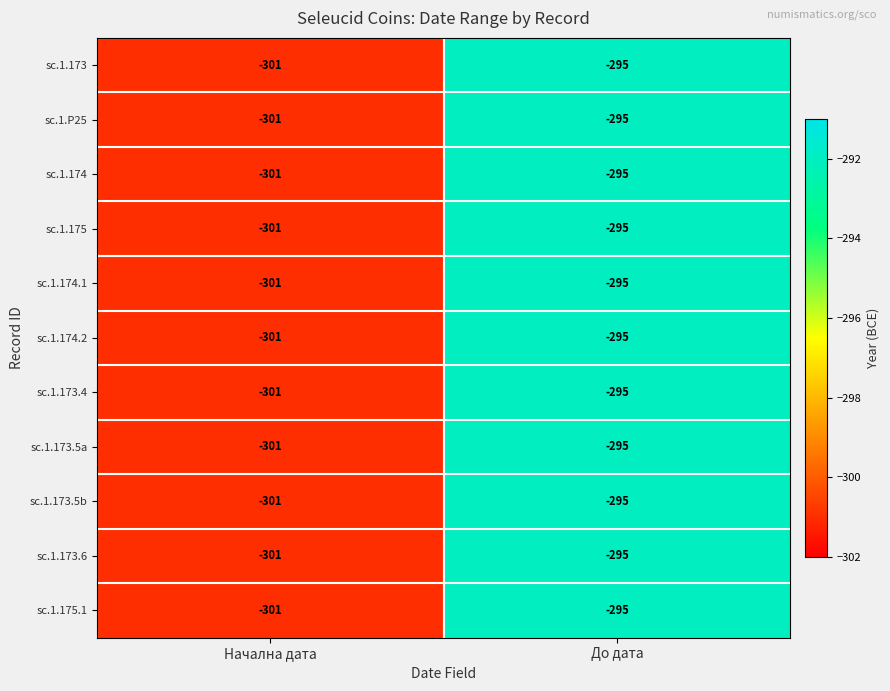

What is the average value of the sc.1.173.5b series?

-298